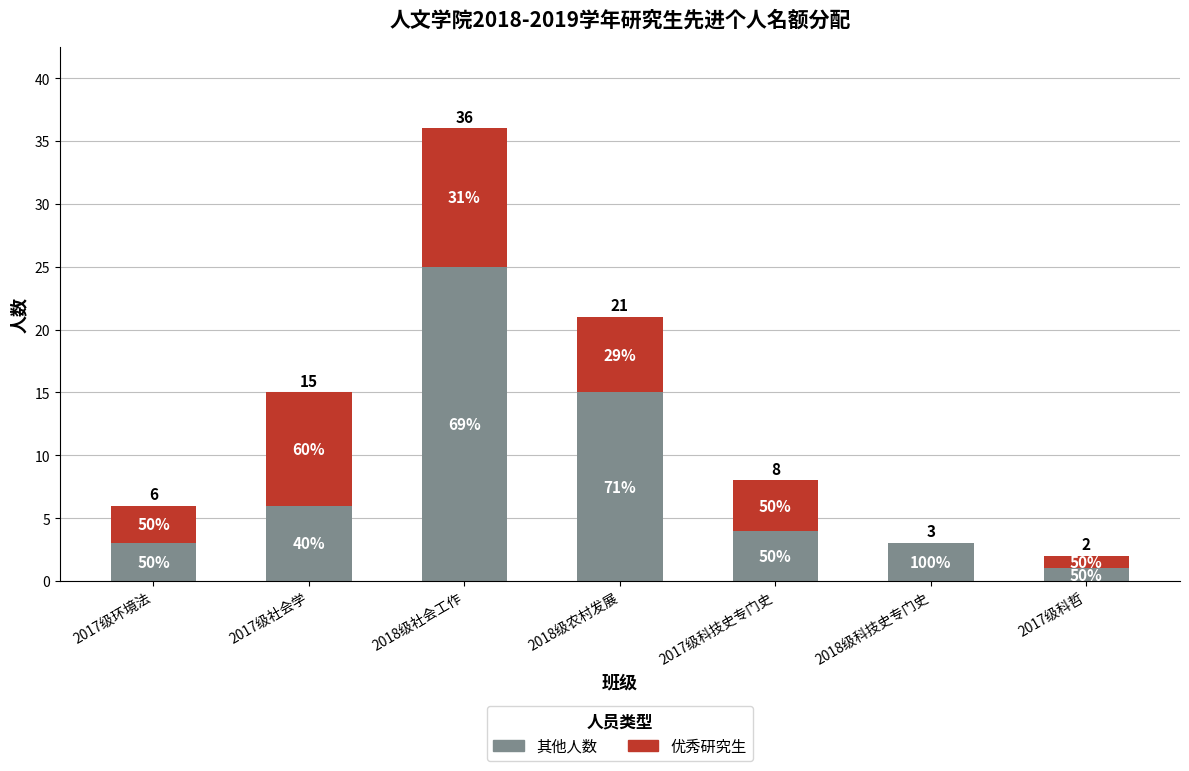

What are all the series names shown in the legend?

其他人数, 优秀研究生